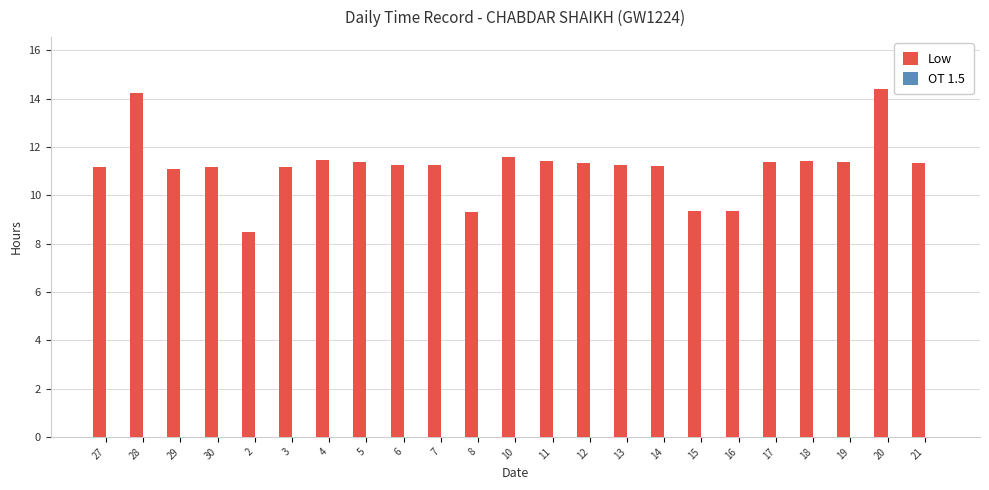

What is the ratio of the value at 10 to the value at 28?

0.8